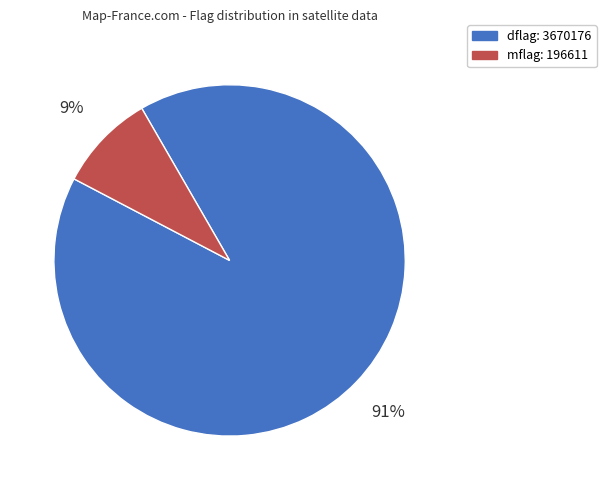

The dflag: 3670176 slice represents 91% of the pie. True or false?

True